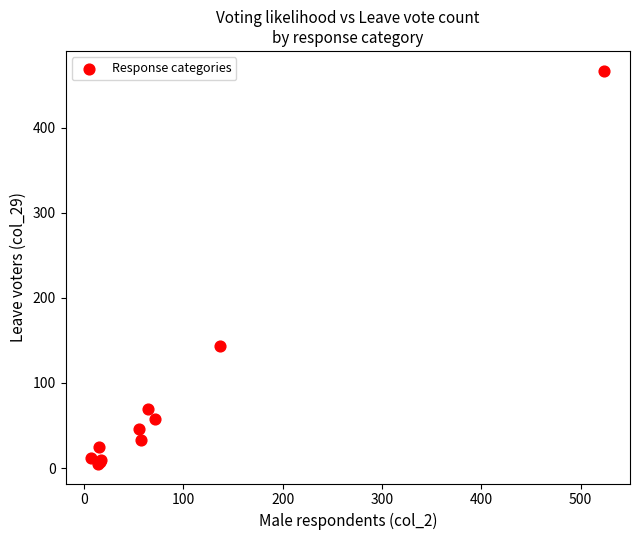

What Y value in the scatter plot is closest to 236?

144